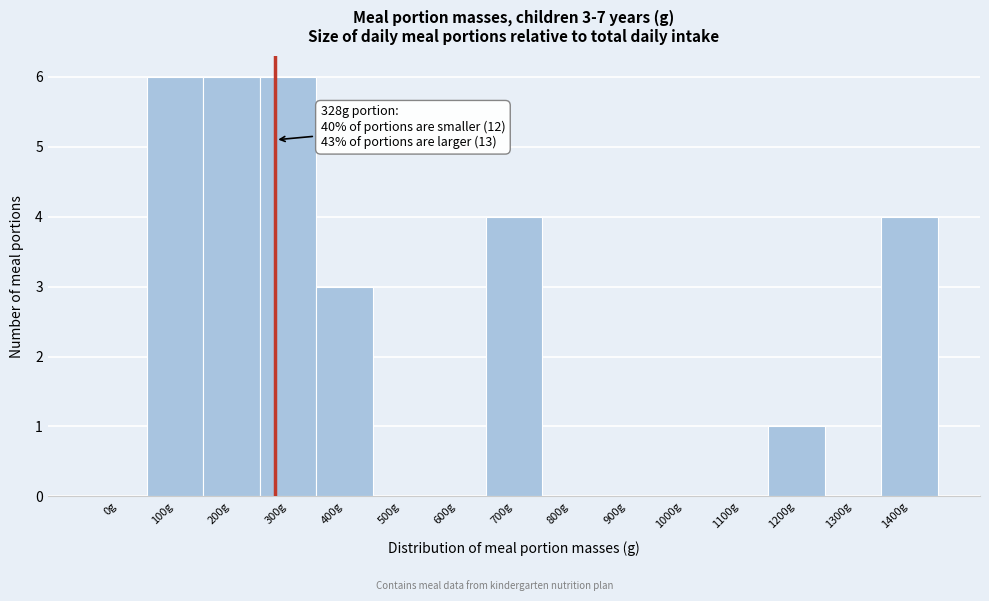

Reading left to right, what are all the values shown in this chart?

0g=0	100g=6	200g=6	300g=6	400g=3	500g=0	600g=0	700g=4	800g=0	900g=0	1000g=0	1100g=0	1200g=1	1300g=0	1400g=4